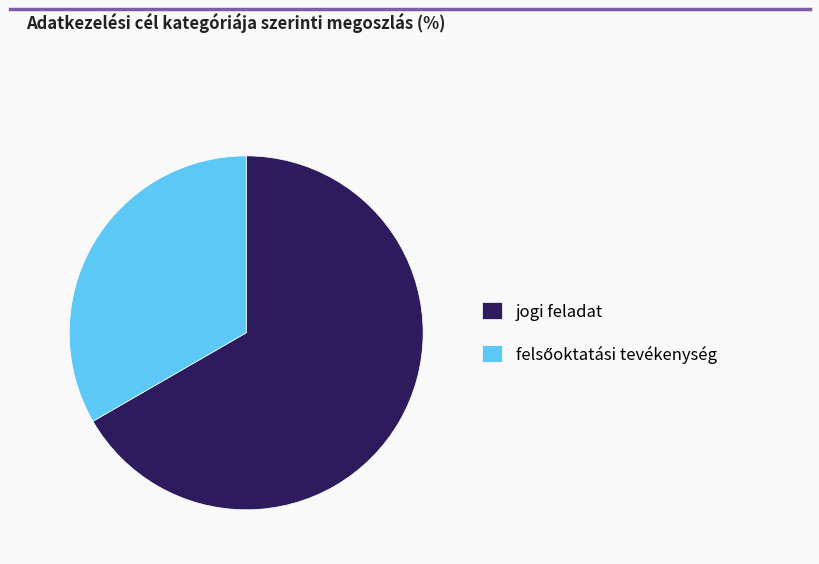

How many segments does this pie chart have?

2